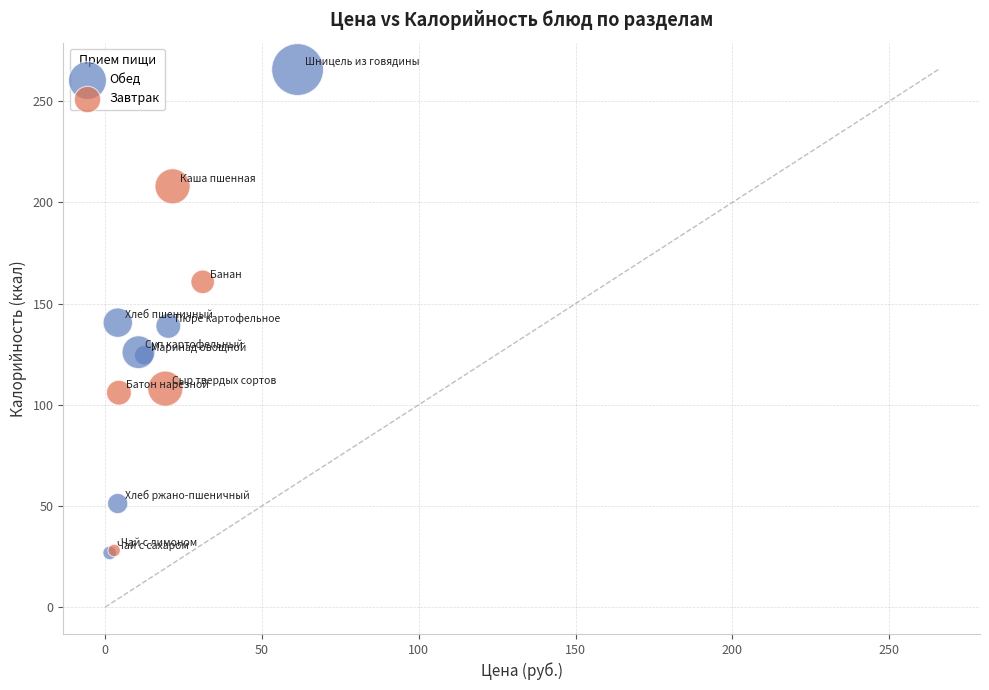

Which series contains the highest Y value?

Обед